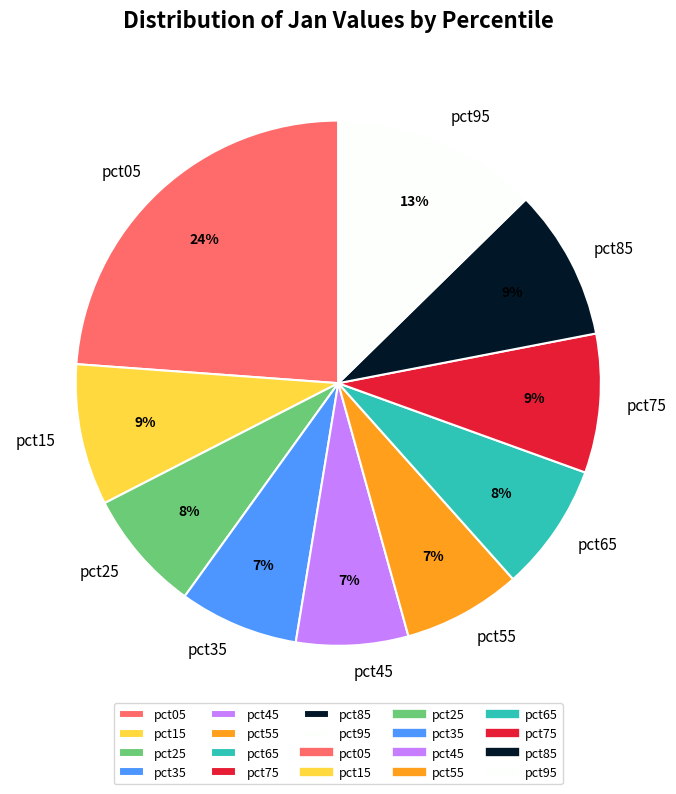

To the nearest percent, what is the average slice percentage?

10%